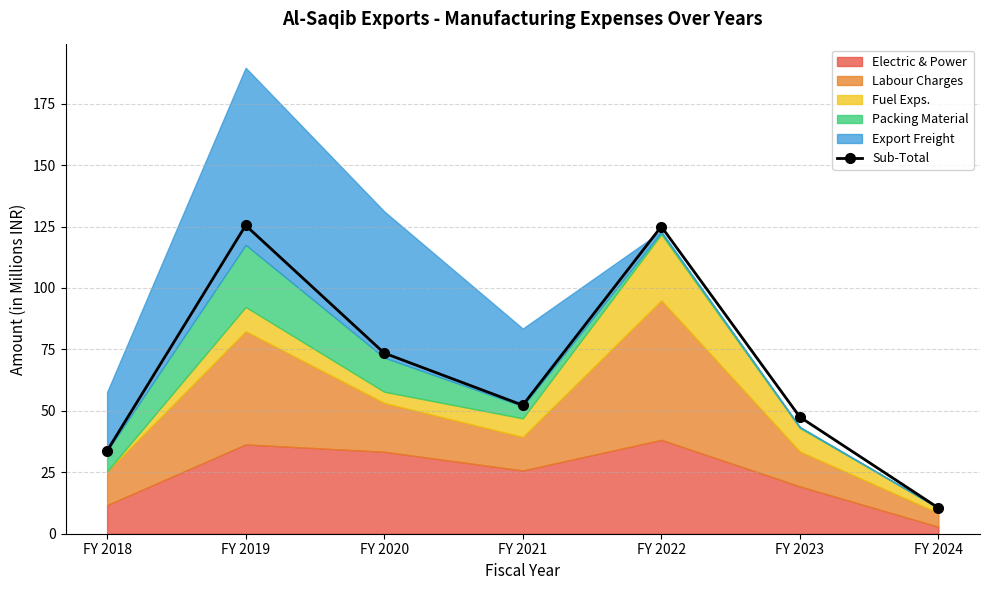

What is the change in value from FY 2021 to FY 2023?

-4.8